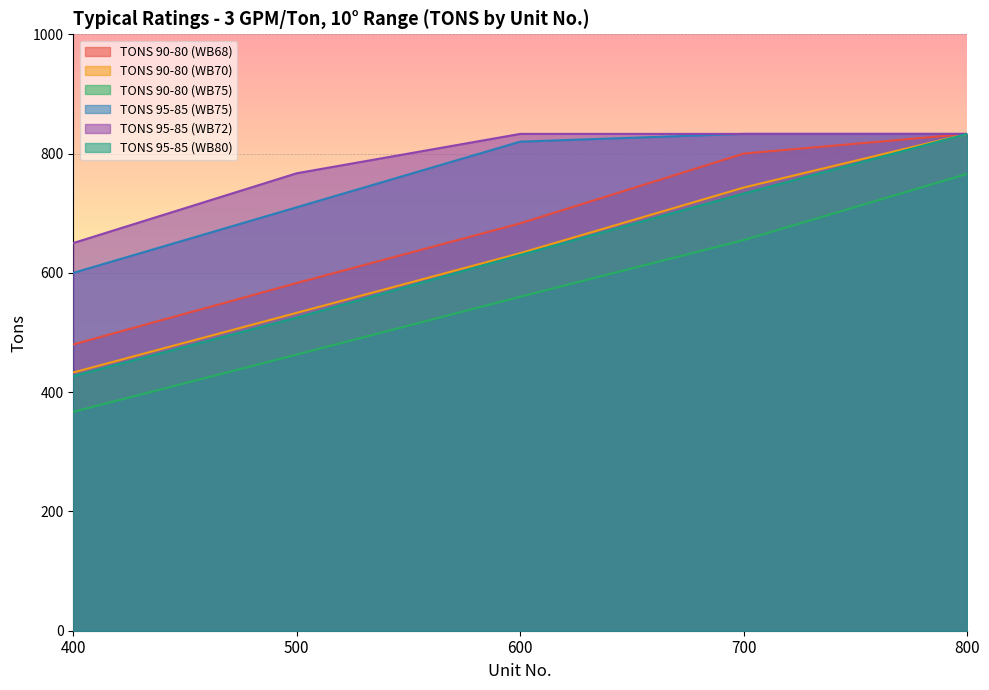

What is the value of the TONS 90-80 (WB70) point at the 1st from the left?

433